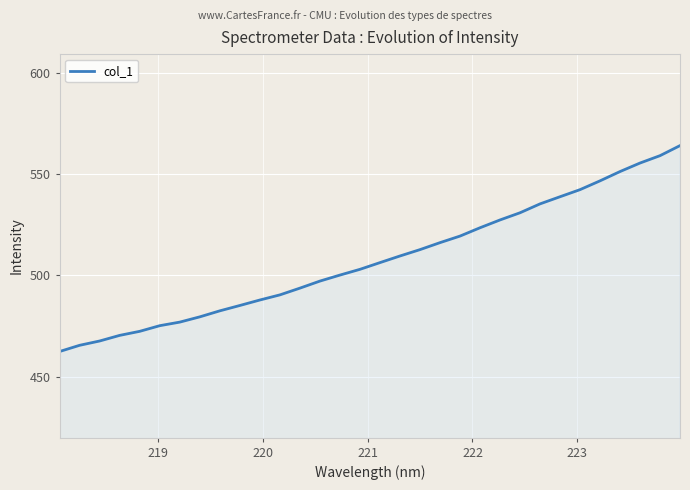

What is the smallest value displayed?

462.5